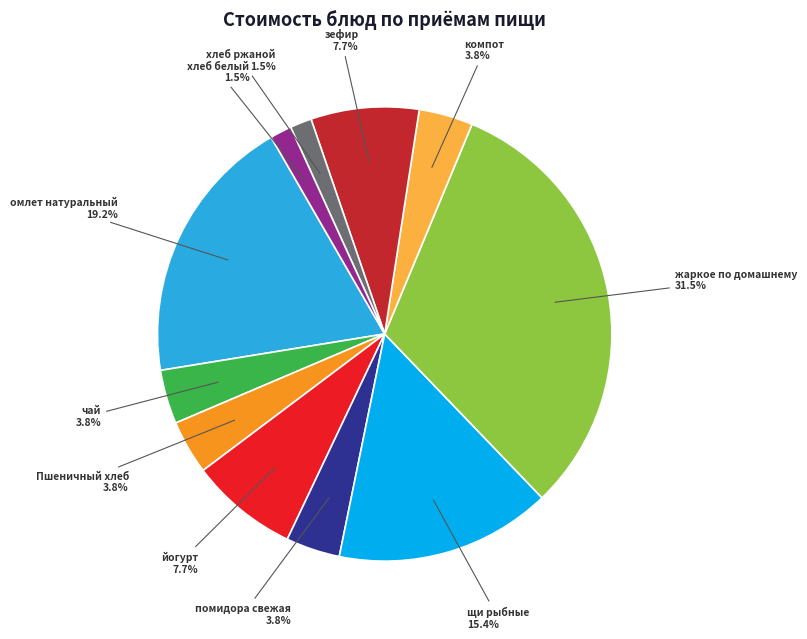

How many slices are in this pie chart?

11